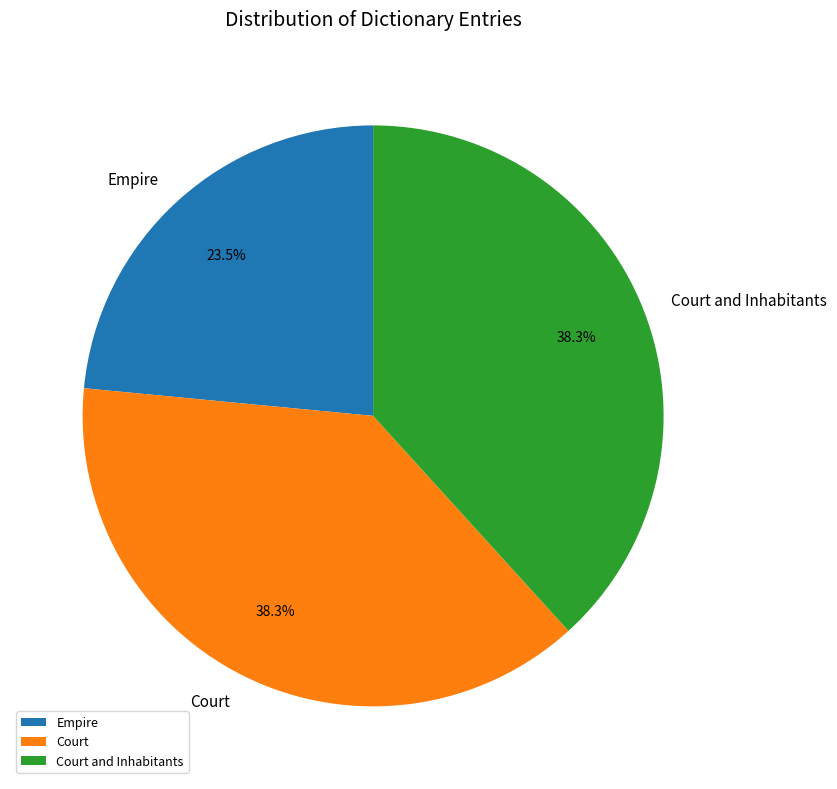

Combined, do Court and Empire account for over 50%?

Yes